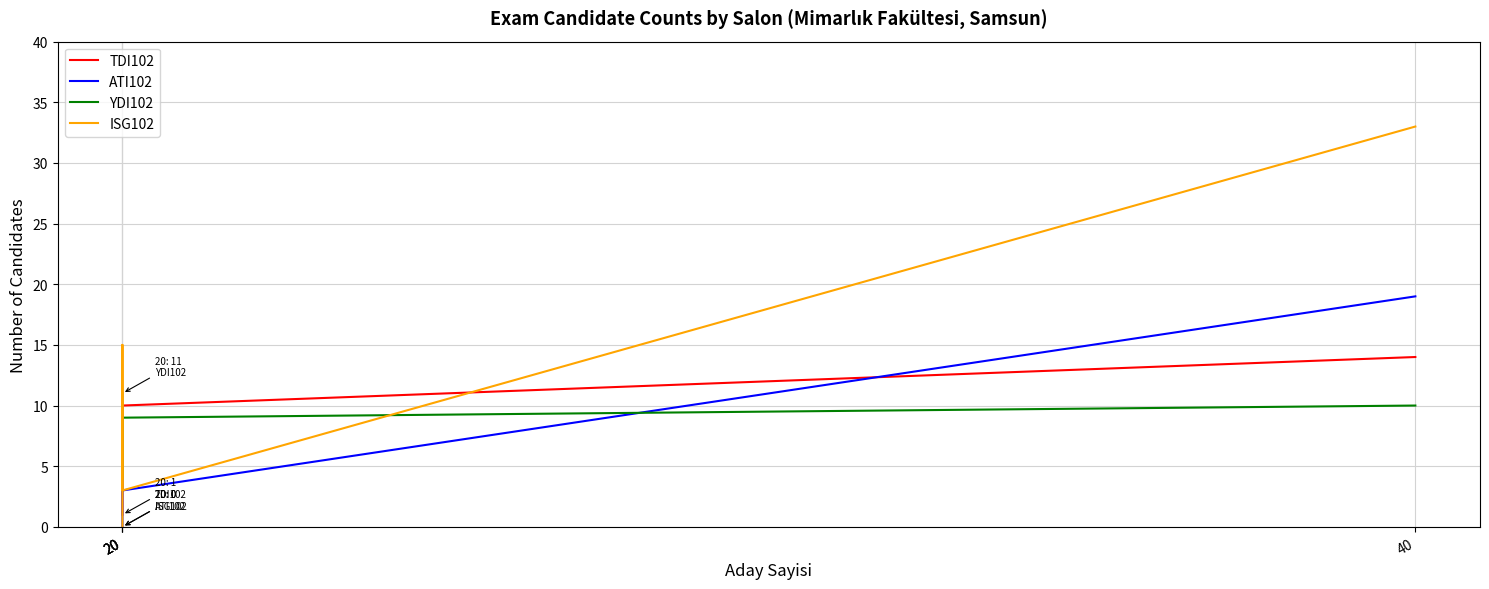

What is the sum of the ISG102 values at 20 and 20?

3